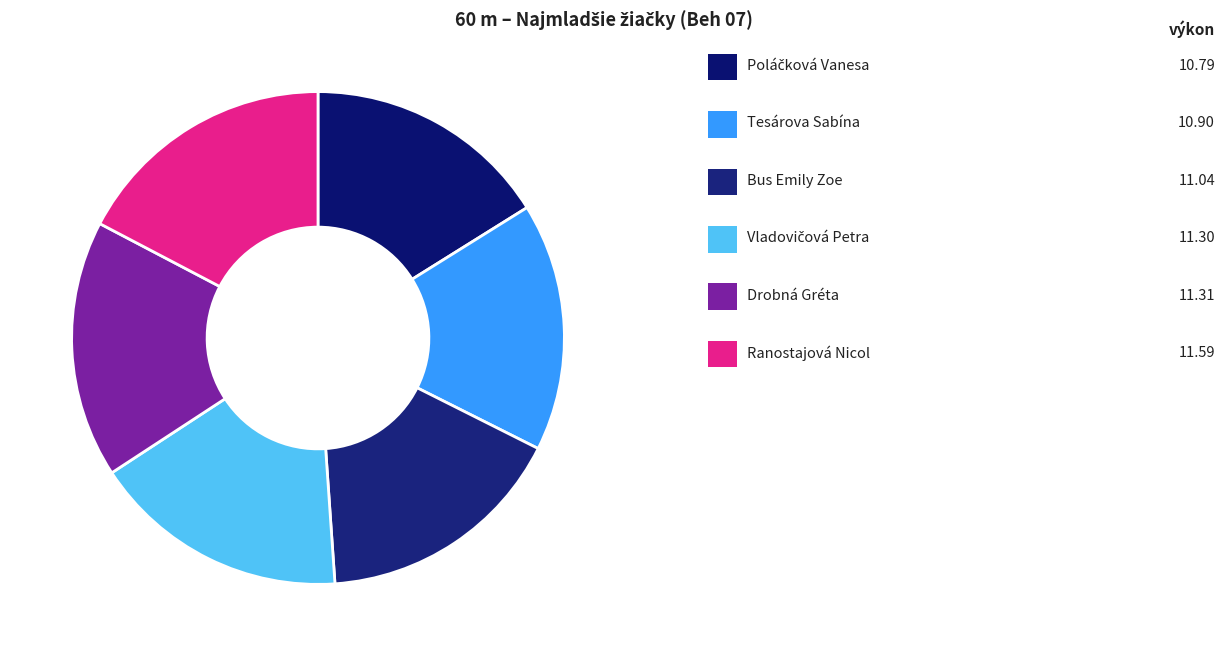

To the nearest percent, what is the average slice percentage?

17%